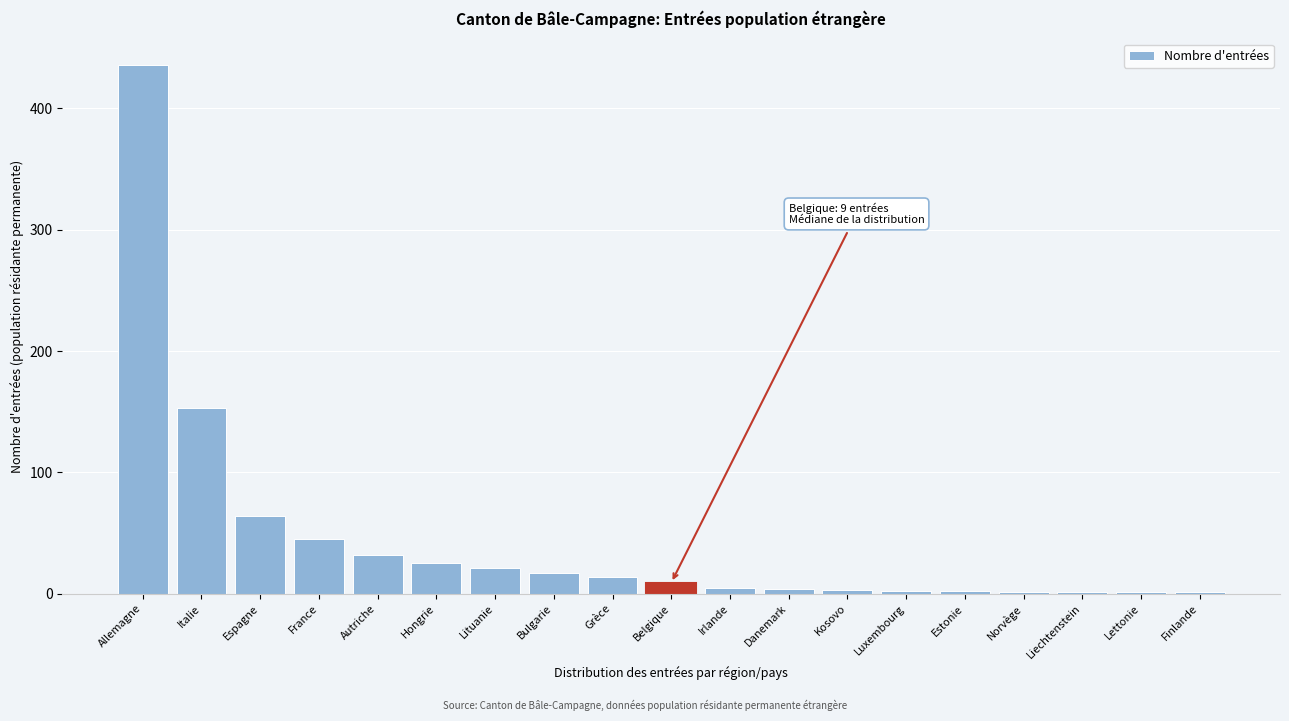

At which label is the value closest to 218?

Italie